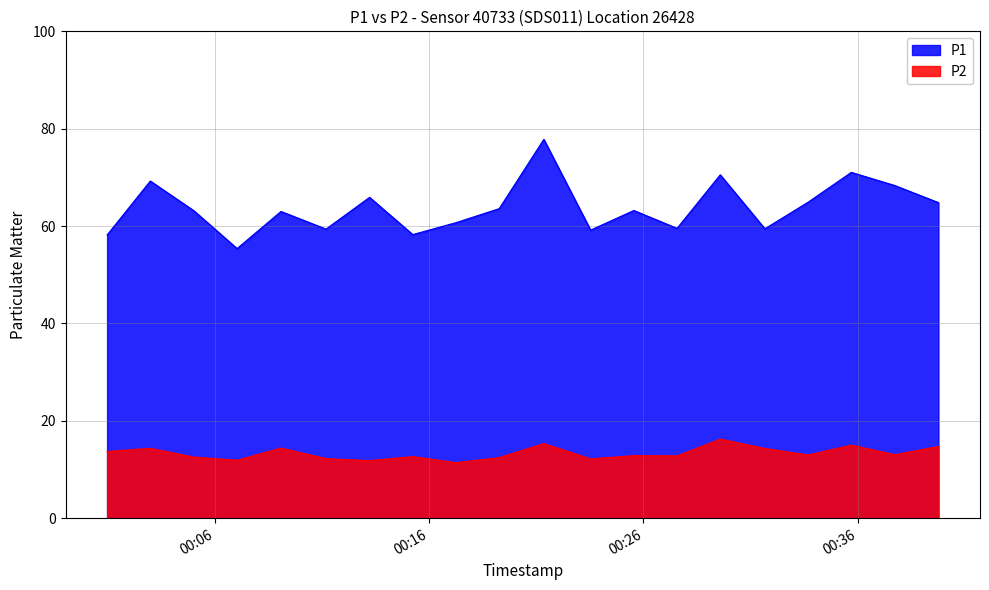

Is it true that P2 equals 13.1 at 2023-03-31T00:37:44?

True